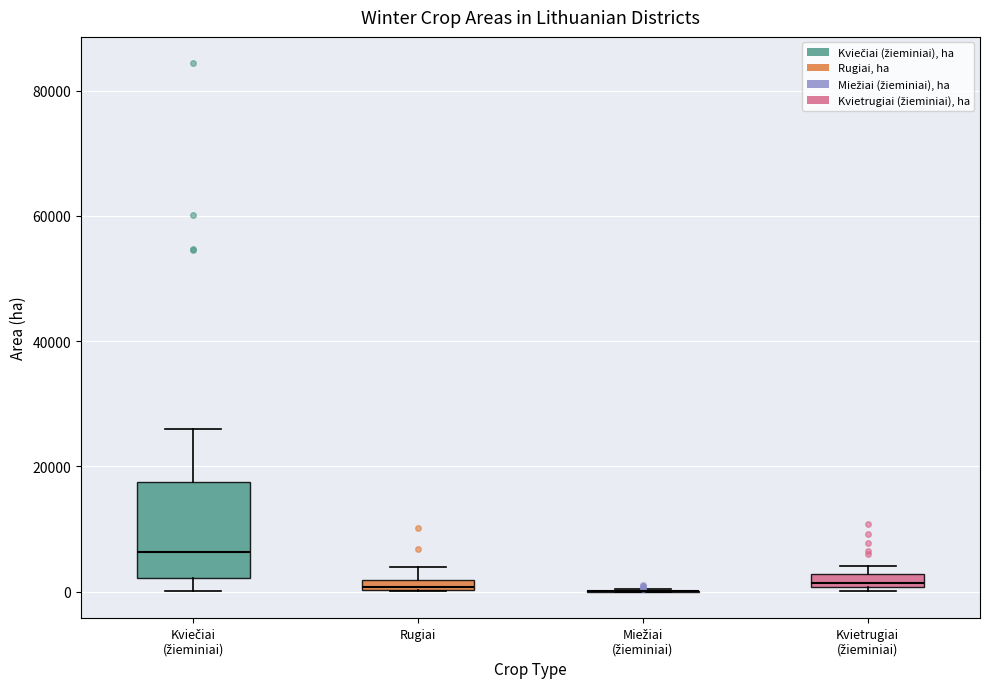

Comparing the boxes themselves (not the whiskers), which one is the tallest?

Kviečiai (žieminiai)